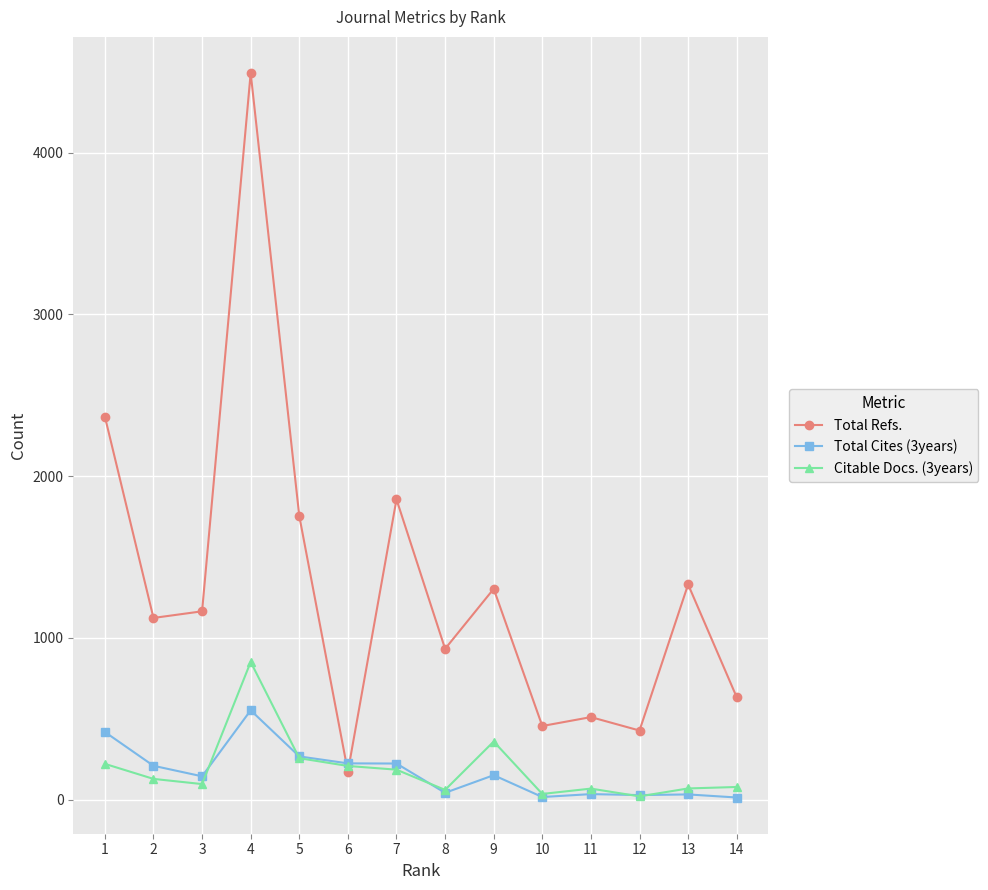

Where is the first local maximum for Citable Docs. (3years)?

4